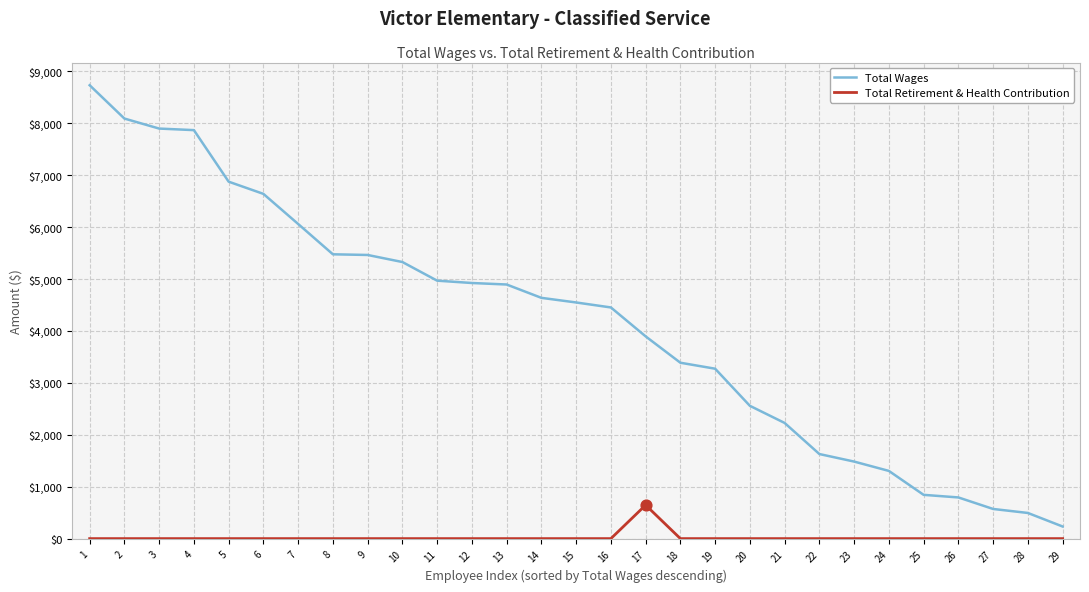

Is the value of Total Retirement & Health Contribution at 3 greater than the value of Total Wages at 28?

No